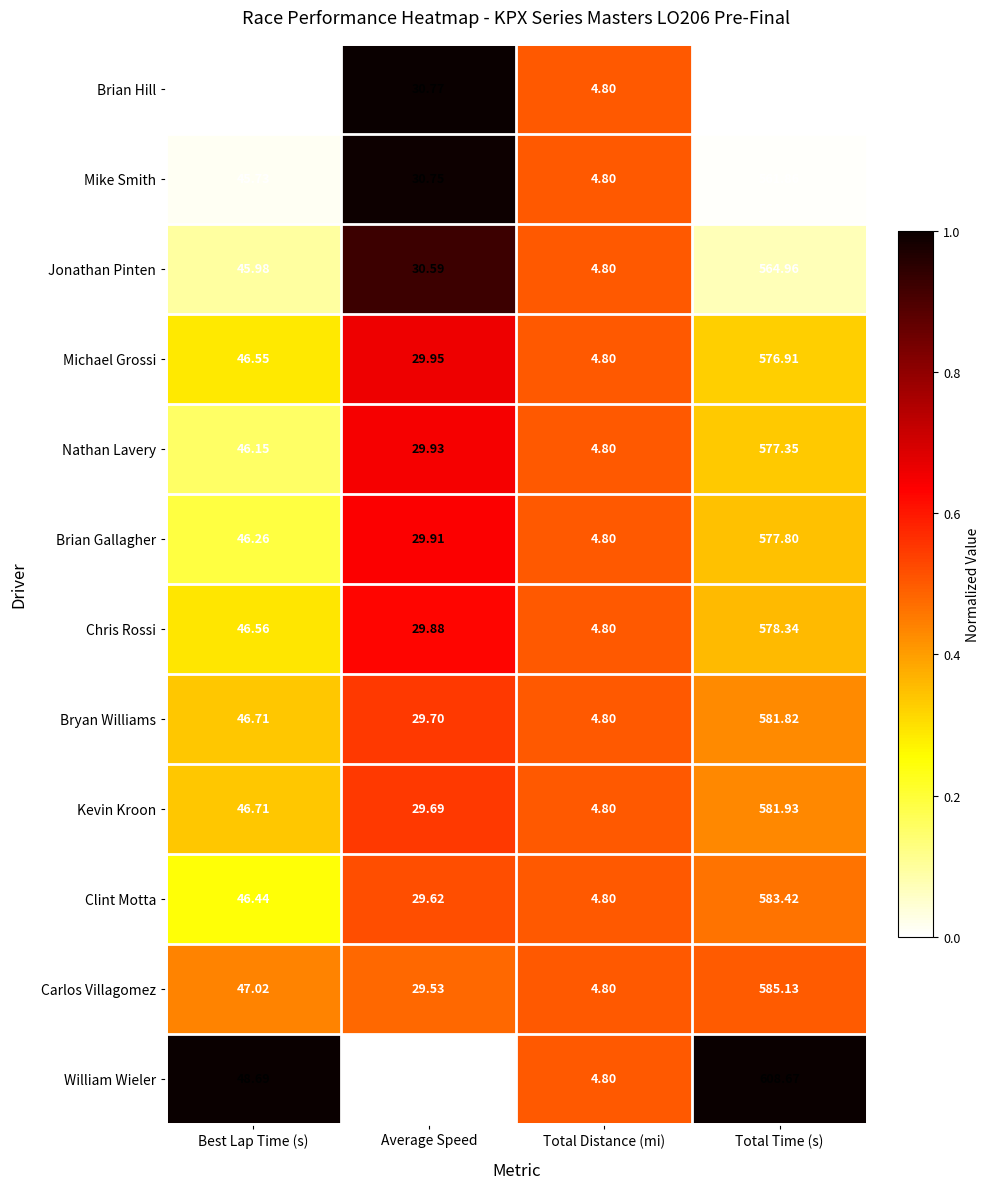

Which series changed the most between Average Speed and Total Distance (mi)?

Brian Hill